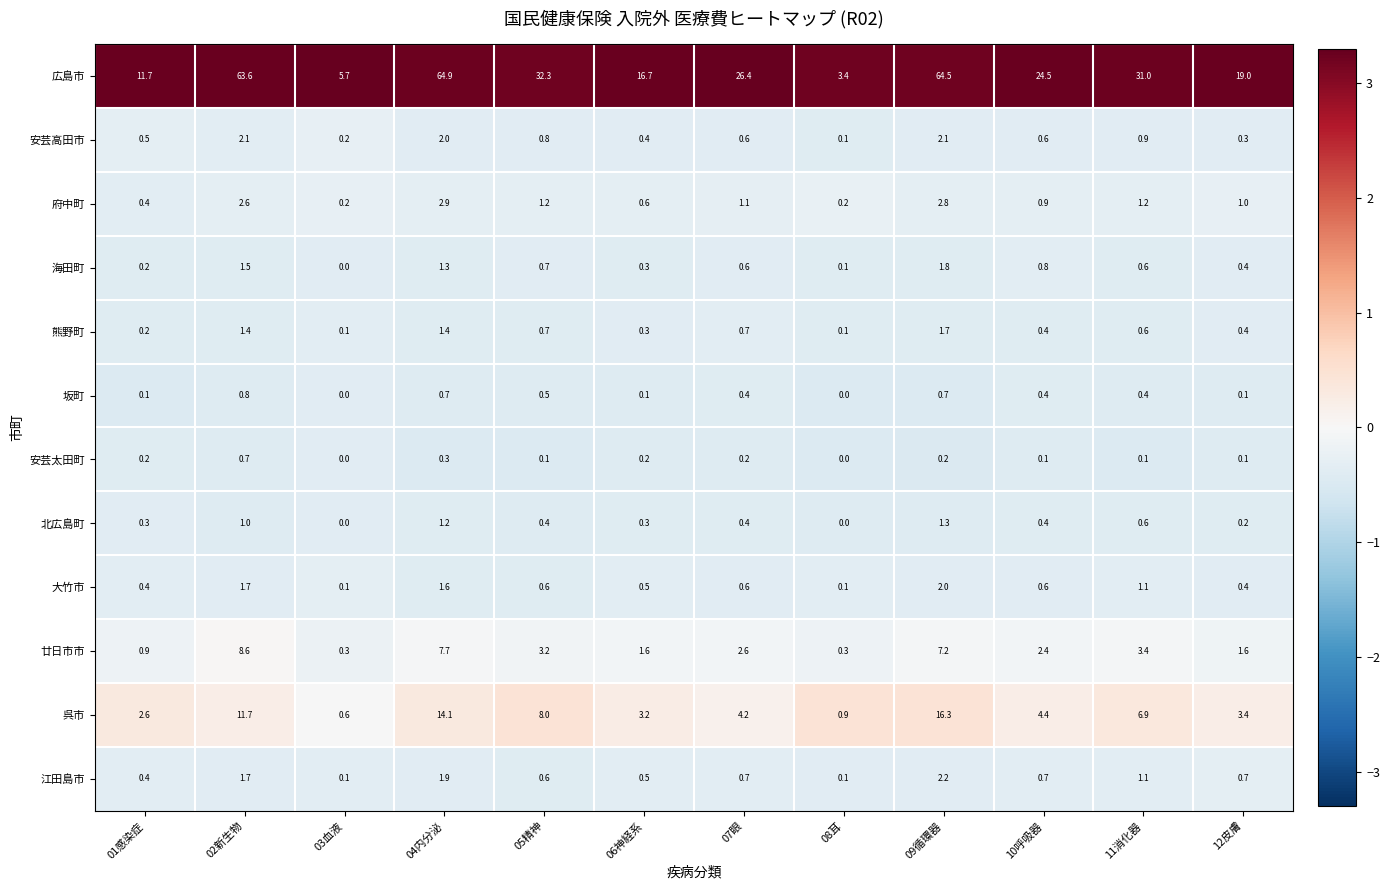

Rank the series by their maximum value, from highest to lowest.

広島市, 呉市, 廿日市市, 府中町, 江田島市, 安芸高田市, 大竹市, 海田町, 熊野町, 北広島町, 坂町, 安芸太田町